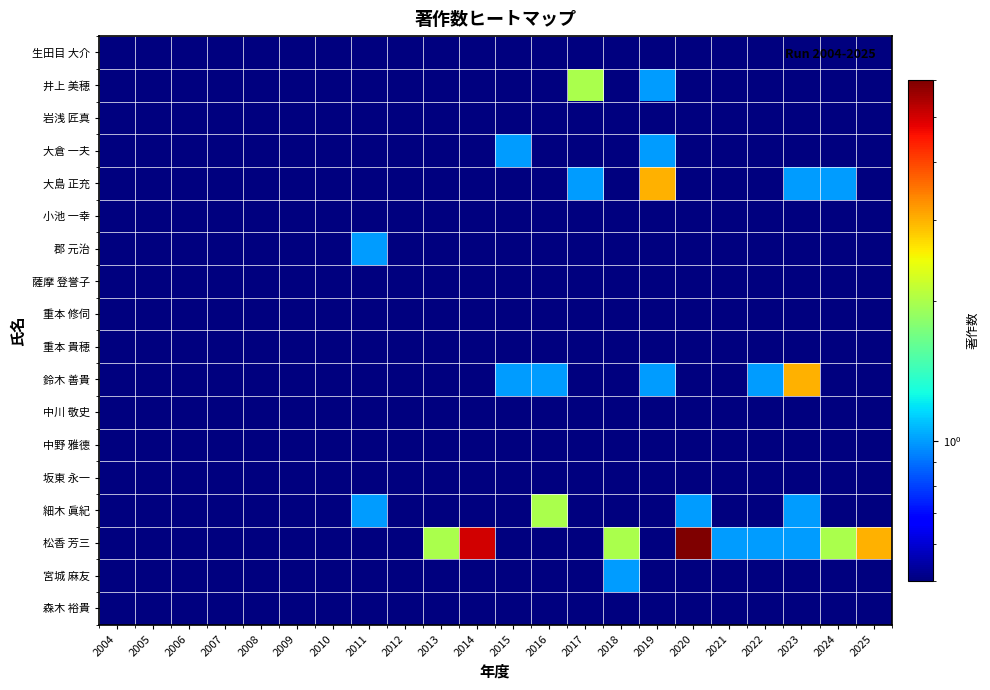

What is the smallest value displayed?

0.5